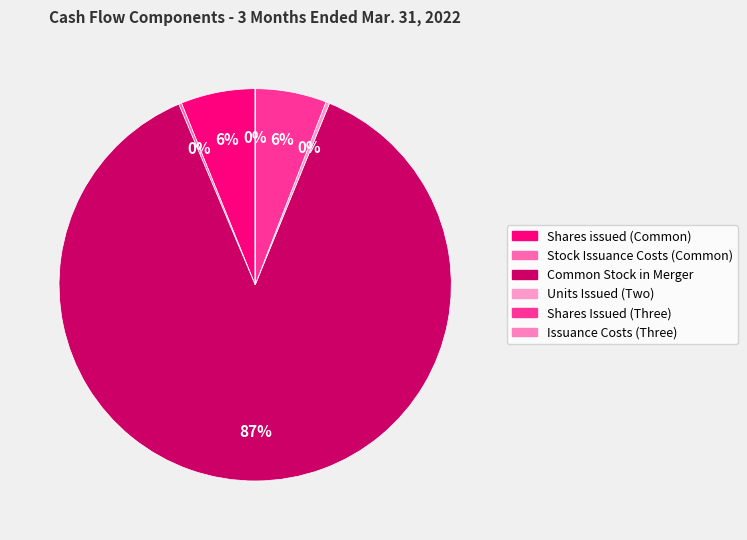

Combined, what portion of the pie is Units Issued (Two) and Shares Issued (Three)?

6.2%